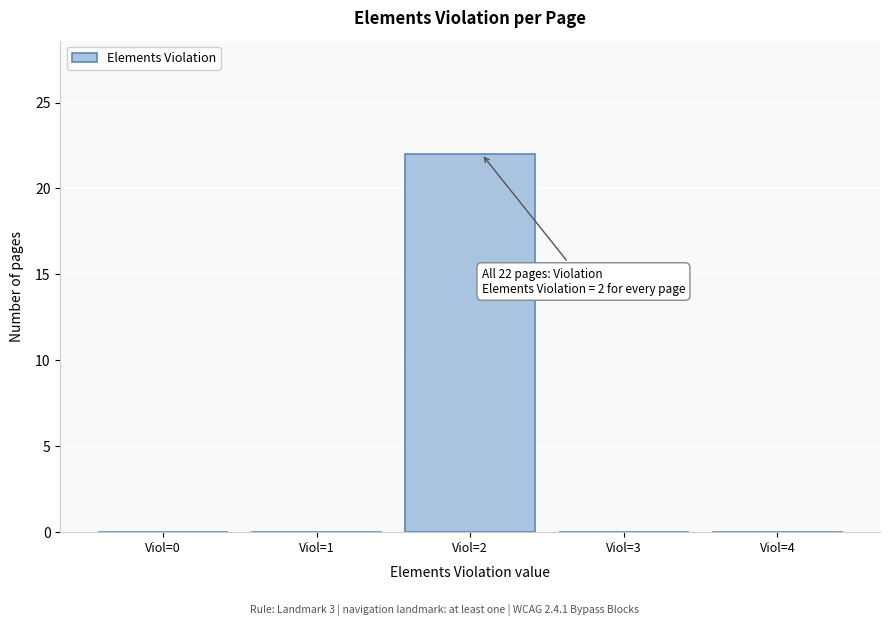

Reading right to left, transcribe all the data shown in this chart.

Viol=4=0	Viol=3=0	Viol=2=22	Viol=1=0	Viol=0=0